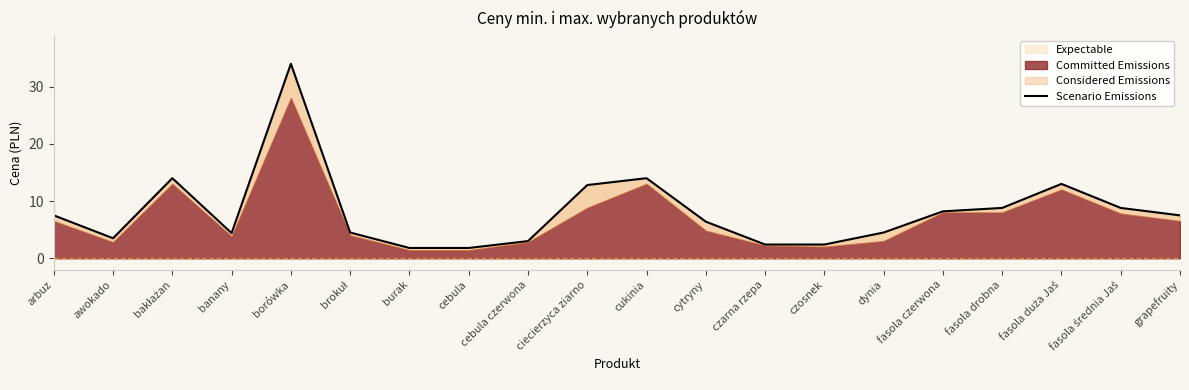

Where is the data nearest to the value 17?

bakłażan